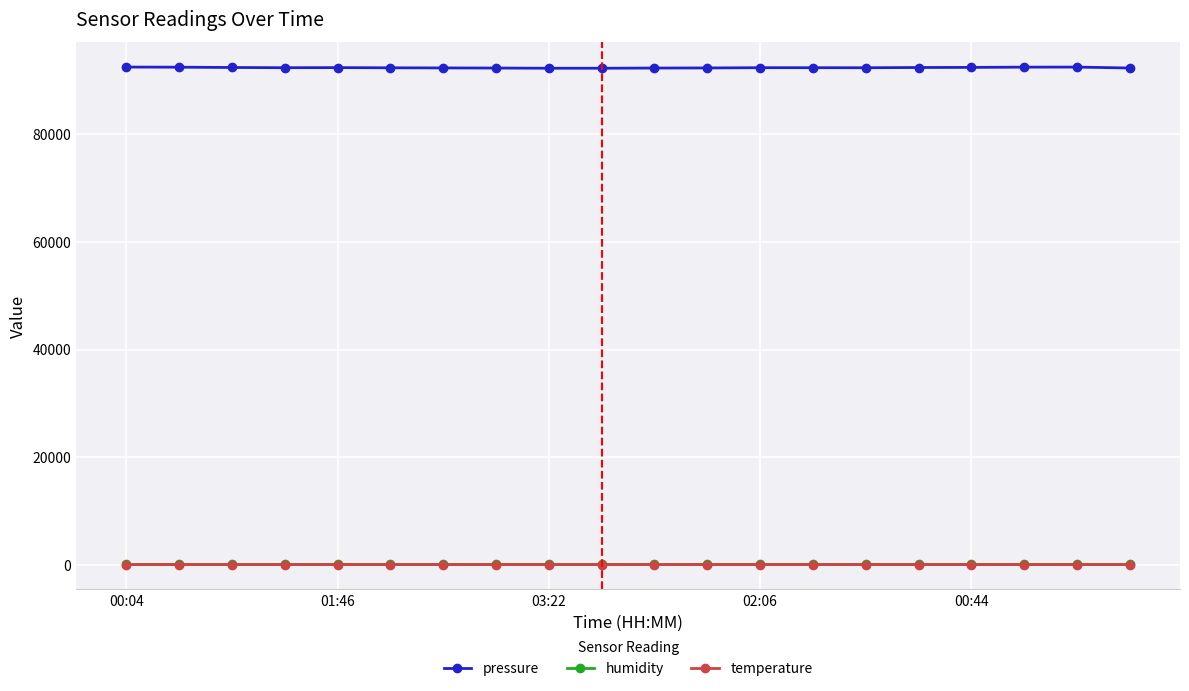

What is the difference between the maximum and minimum values in the pressure series?

221.3